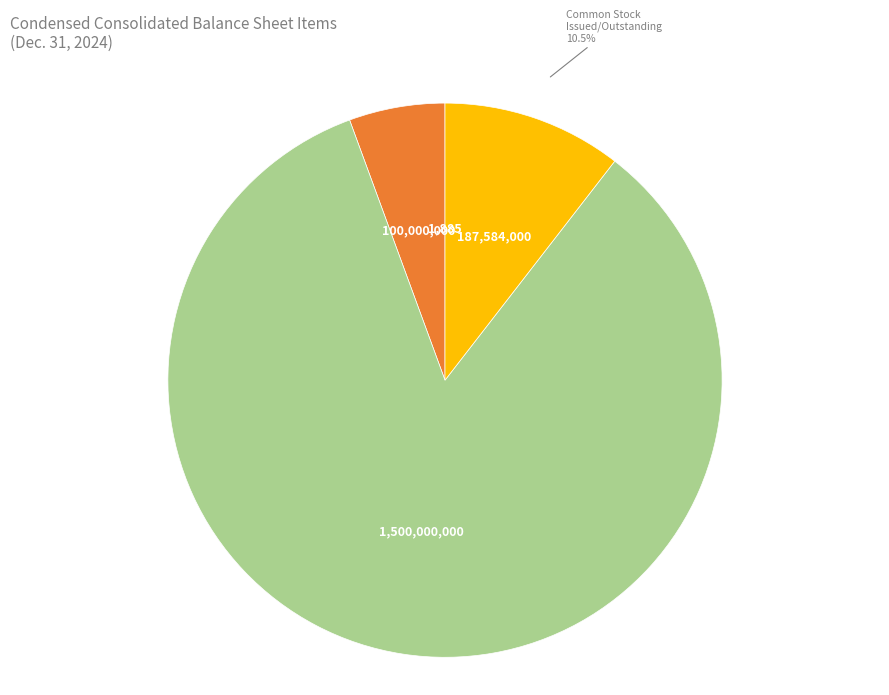

Is there any slice that represents more than half of the pie?

Yes